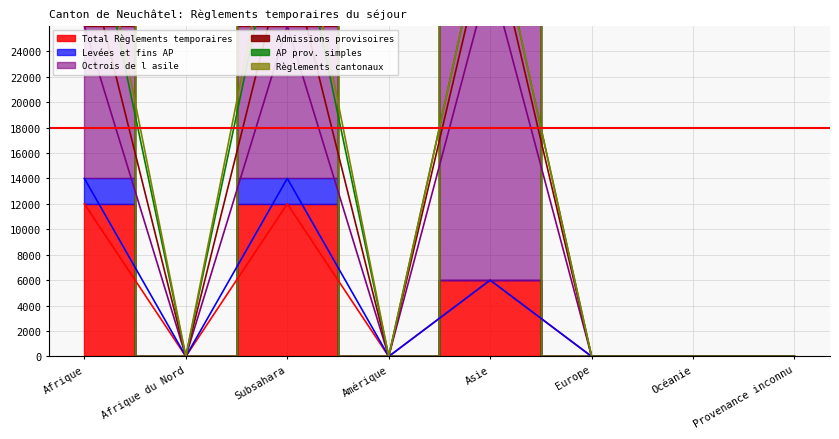

The value of Total Règlements temporaires at Afrique is 5094. True or false?

False